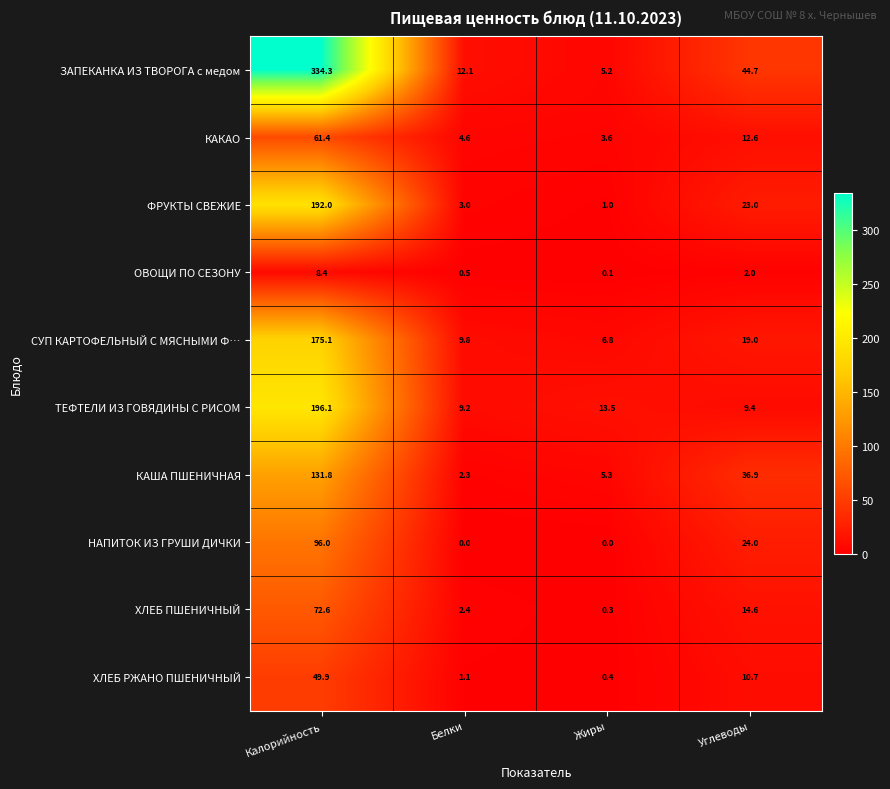

Which series has the largest total across all categories?

ЗАПЕКАНКА ИЗ ТВОРОГА с медом